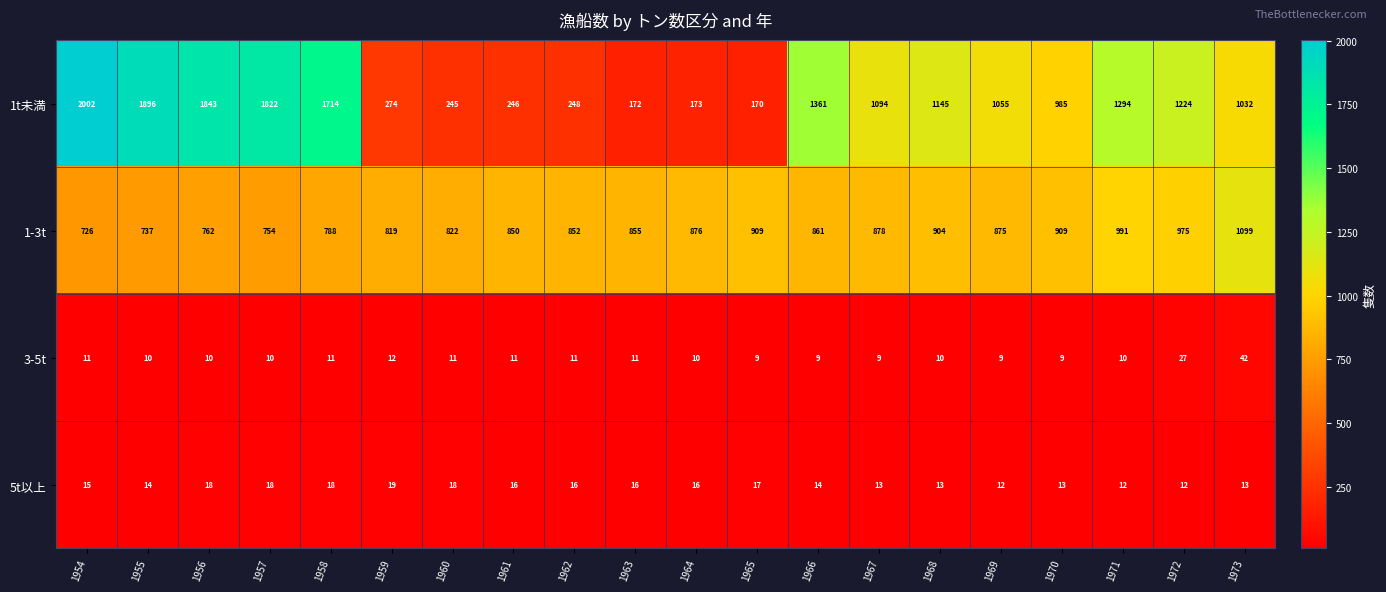

What is the total value across all series at 1962?

1127